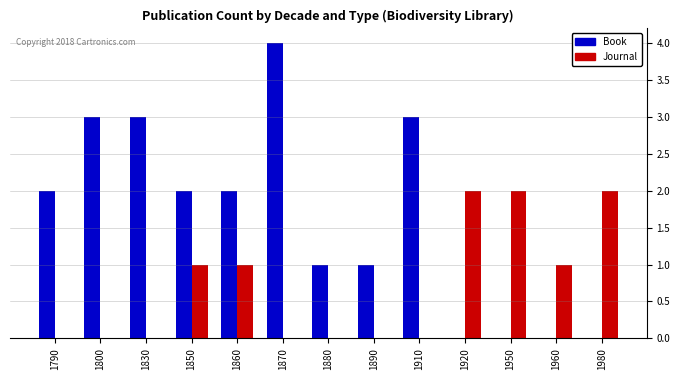

At which label does Book reach its peak?

1870